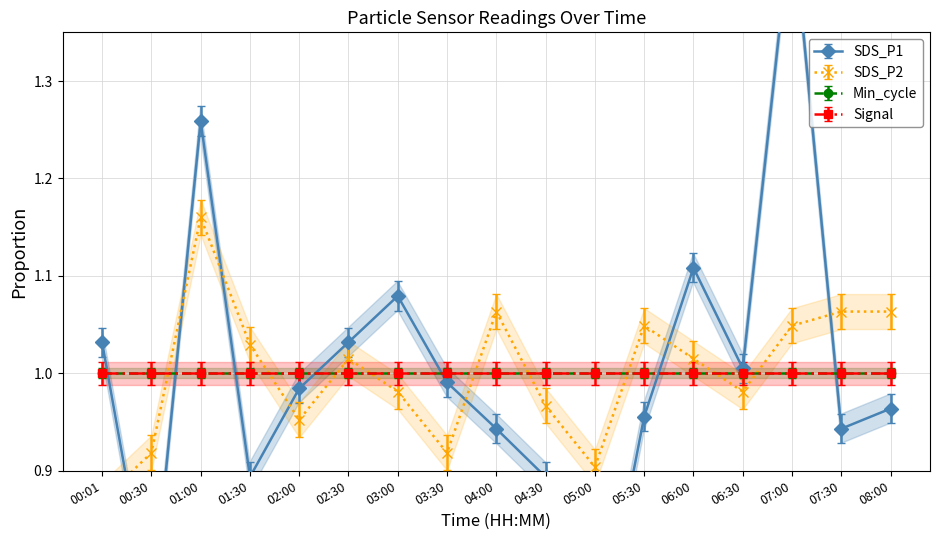

Reading right to left, extract all data points from this chart.

SDS_P1: 1.0	0.9	1.5	1.0	1.1	1.0	0.7	0.9	0.9	1.0	1.1	1.0	1.0	0.9	1.3	0.7	1.0
SDS_P2: 1.1	1.1	1.0	1.0	1.0	1.0	0.9	1.0	1.1	0.9	1.0	1.0	1.0	1.0	1.2	0.9	0.9